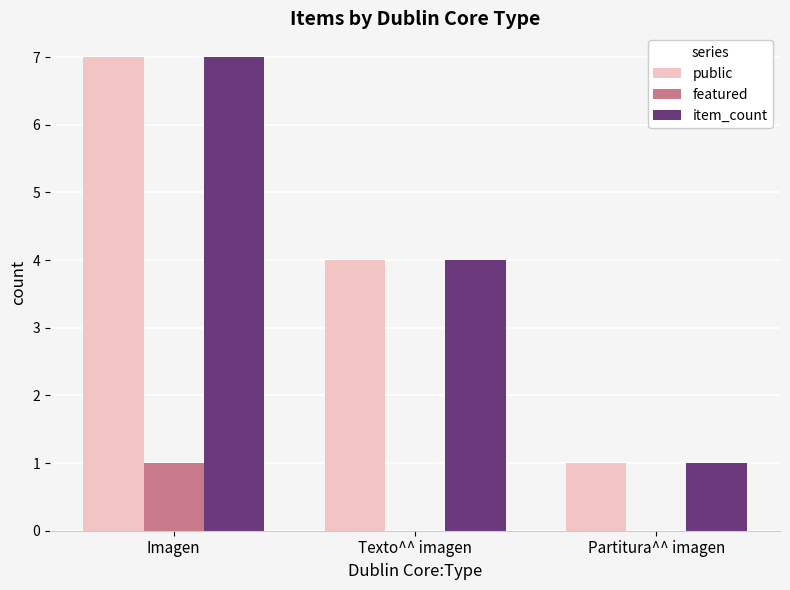

What is the greatest value displayed?

7